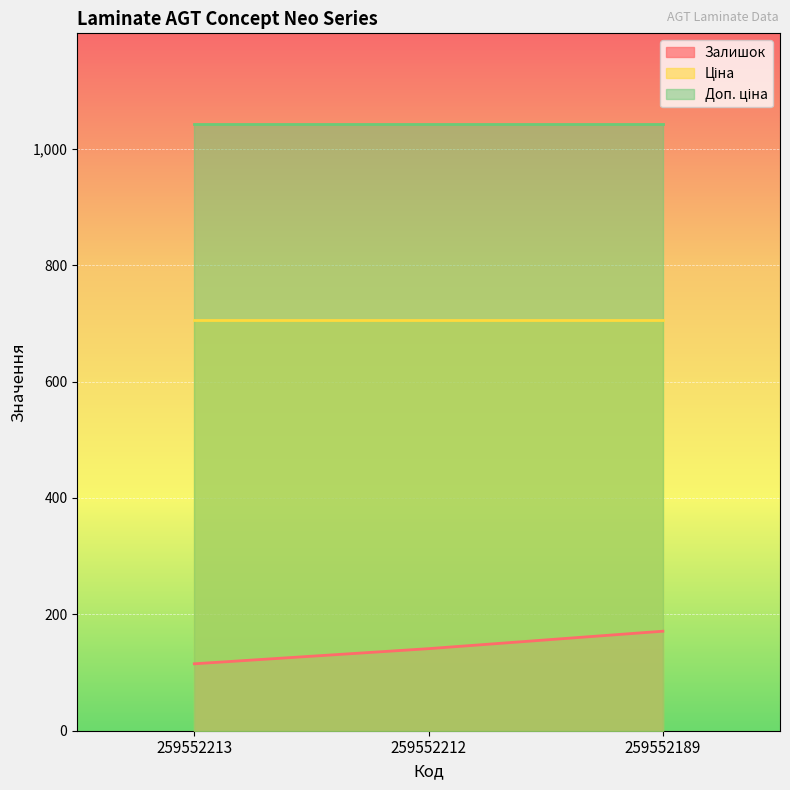

What is the total value across all series at 259552212?

1888.5